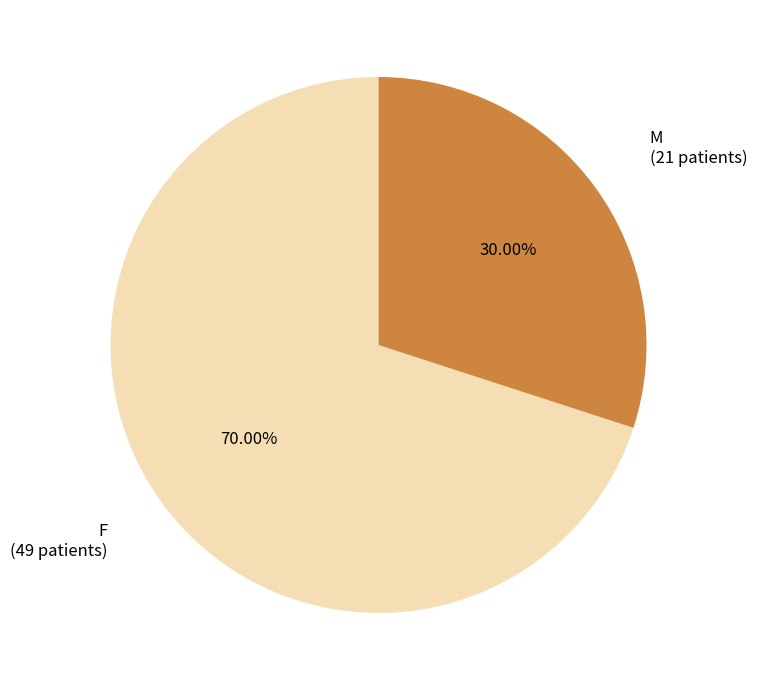

What is the smallest slice in the pie chart?

M